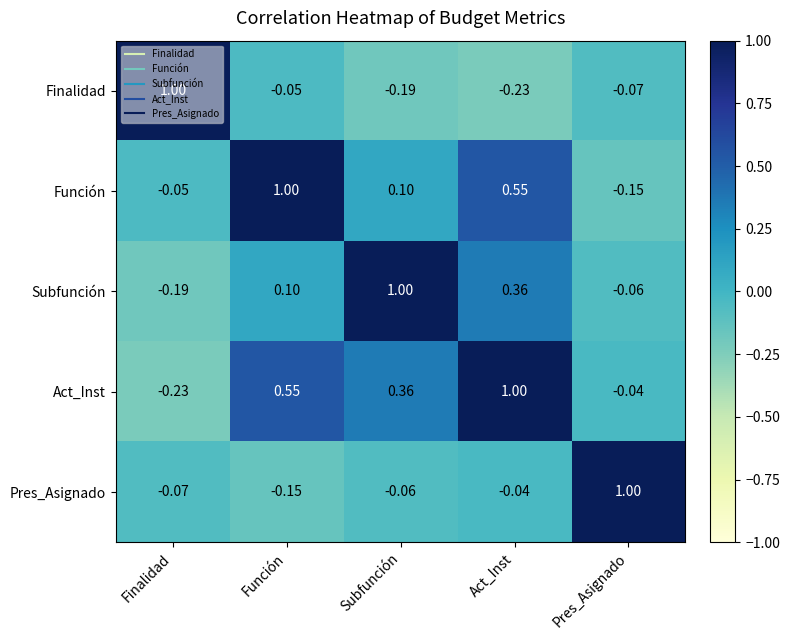

Rank the series by their average value, from highest to lowest.

Act_Inst, Función, Subfunción, Pres_Asignado, Finalidad